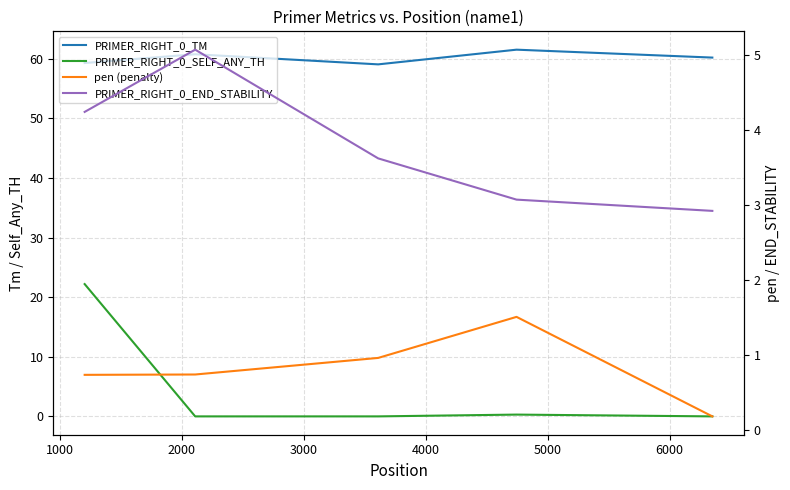

What is the total value across all series at 2000?

63.6